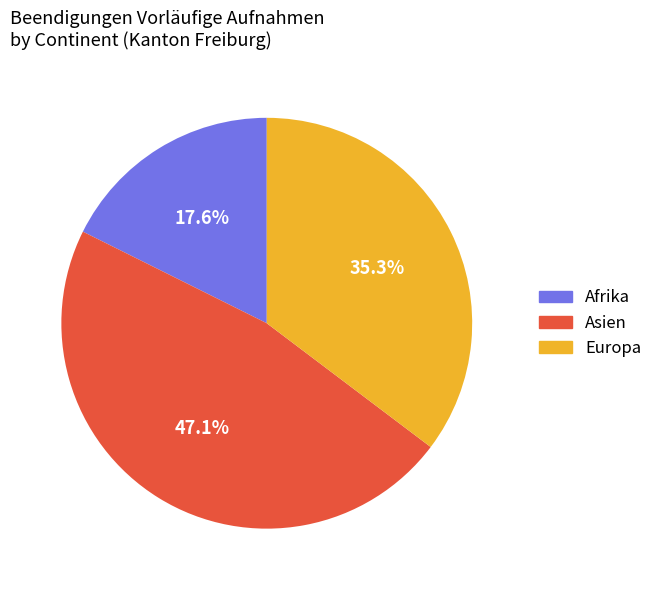

Count the number of slices in the pie.

3